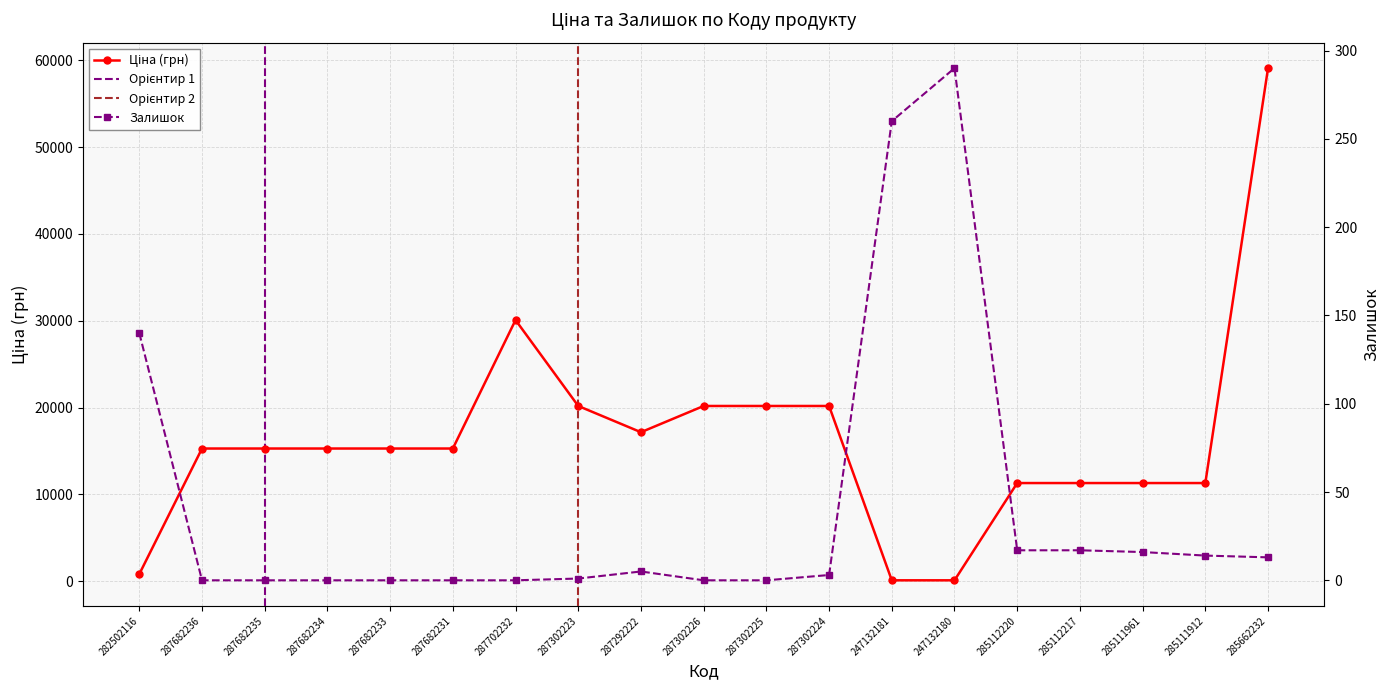

Where does the data first go above 15288?

287702232